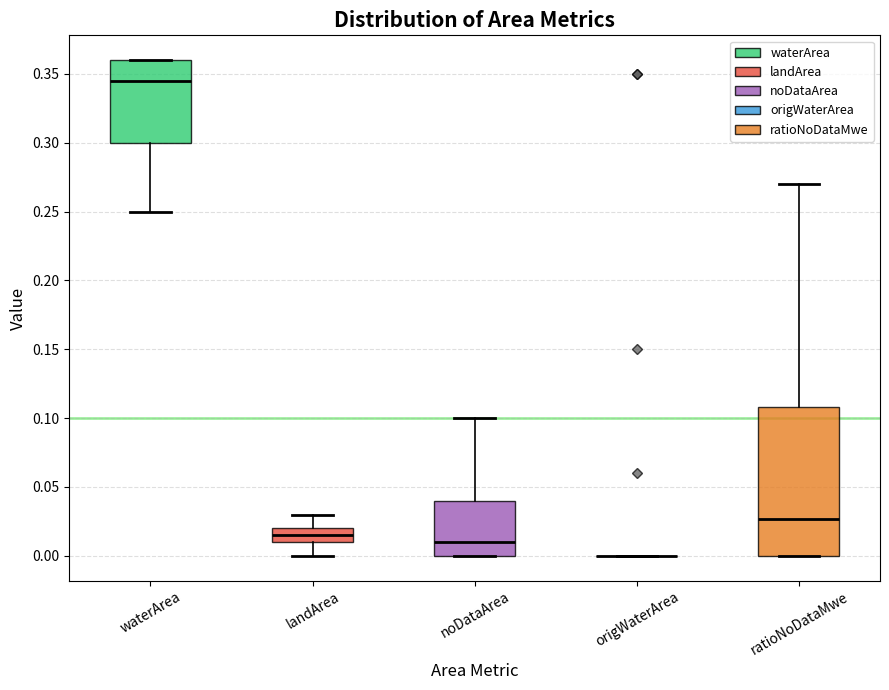

Reading left to right, transcribe this box plot: for each box, give where its median line is, the range the box spans, and where its two whiskers end, as read against the y-axis. The values are not printed on the chart, so give them approximately, as read against the axis.

waterArea: median 0.345, box 0.300 to 0.360, whiskers 0.250 to 0.360
landArea: median 0.015, box 0.010 to 0.020, whiskers 0.000 to 0.030
noDataArea: median 0.010, box 0.000 to 0.040, whiskers 0.000 to 0.100
origWaterArea: box collapsed to a line at 0.000, whiskers 0.000 to 0.000
ratioNoDataMwe: median 0.025, box 0.000 to 0.110, whiskers 0.000 to 0.270